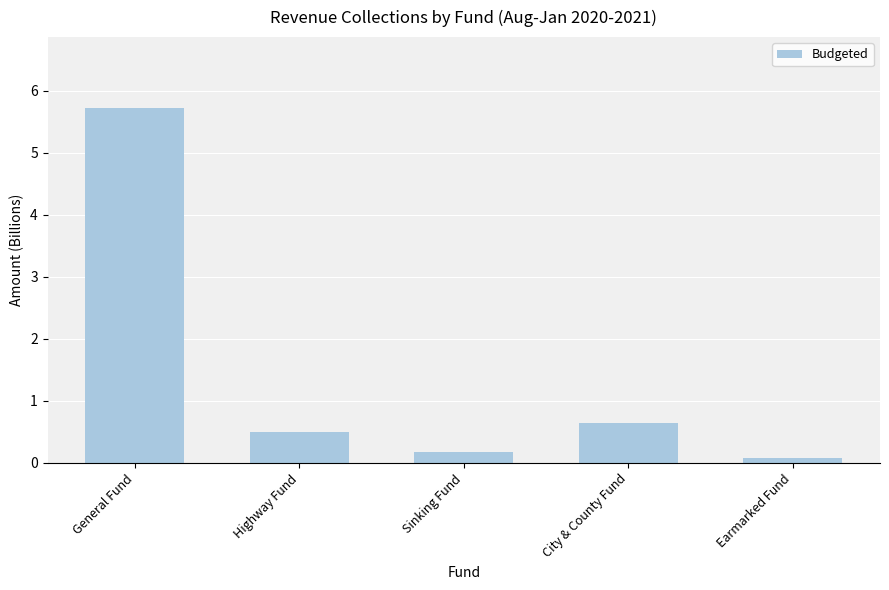

What is the difference between the values at City & County Fund and General Fund?

5.1